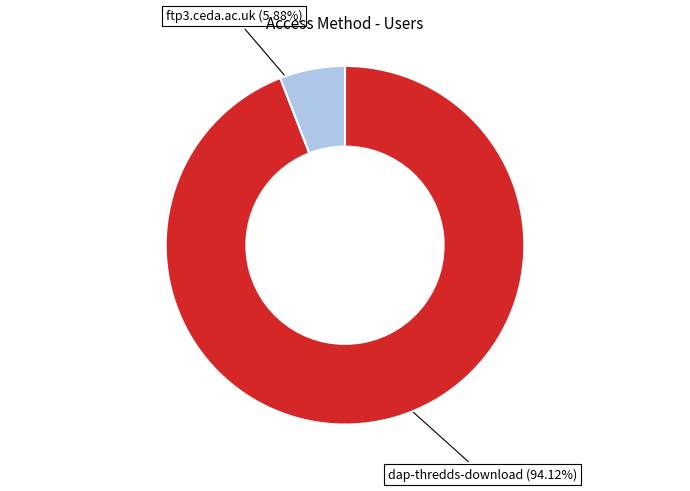

How many segments does this pie chart have?

2